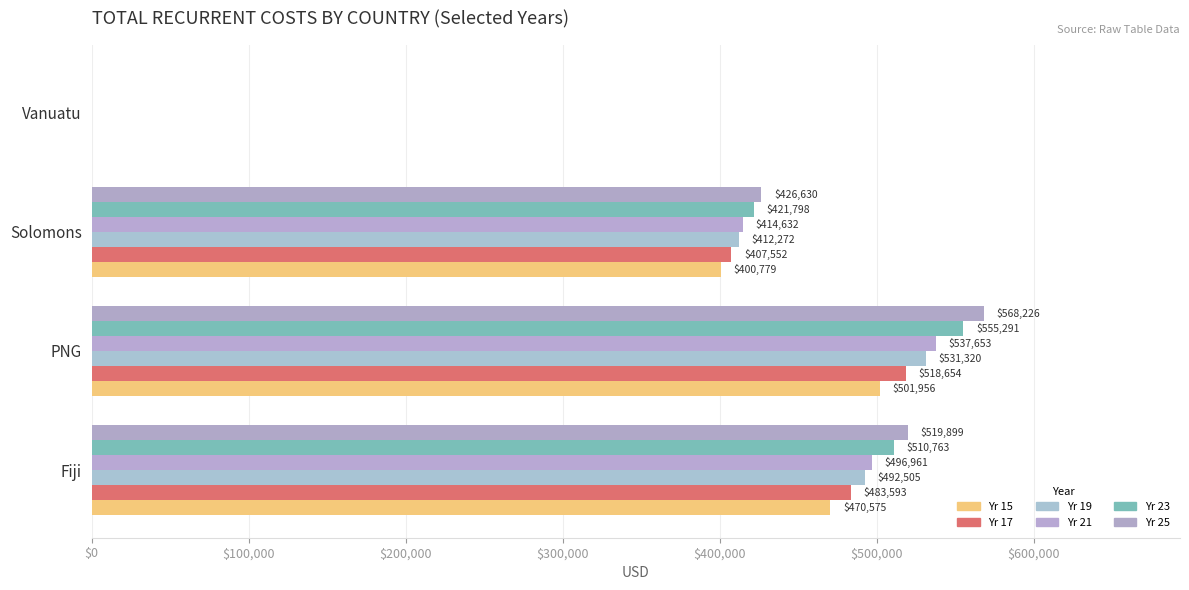

How many values in Yr 23 are above zero?

3